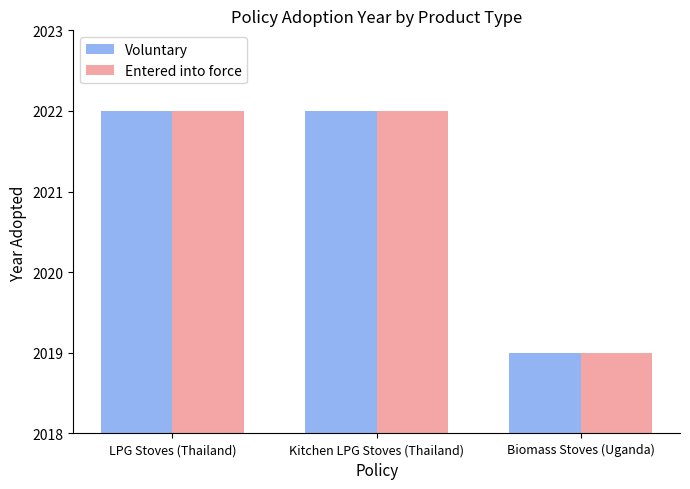

How many Voluntary values are between 2019 and 2022?

3